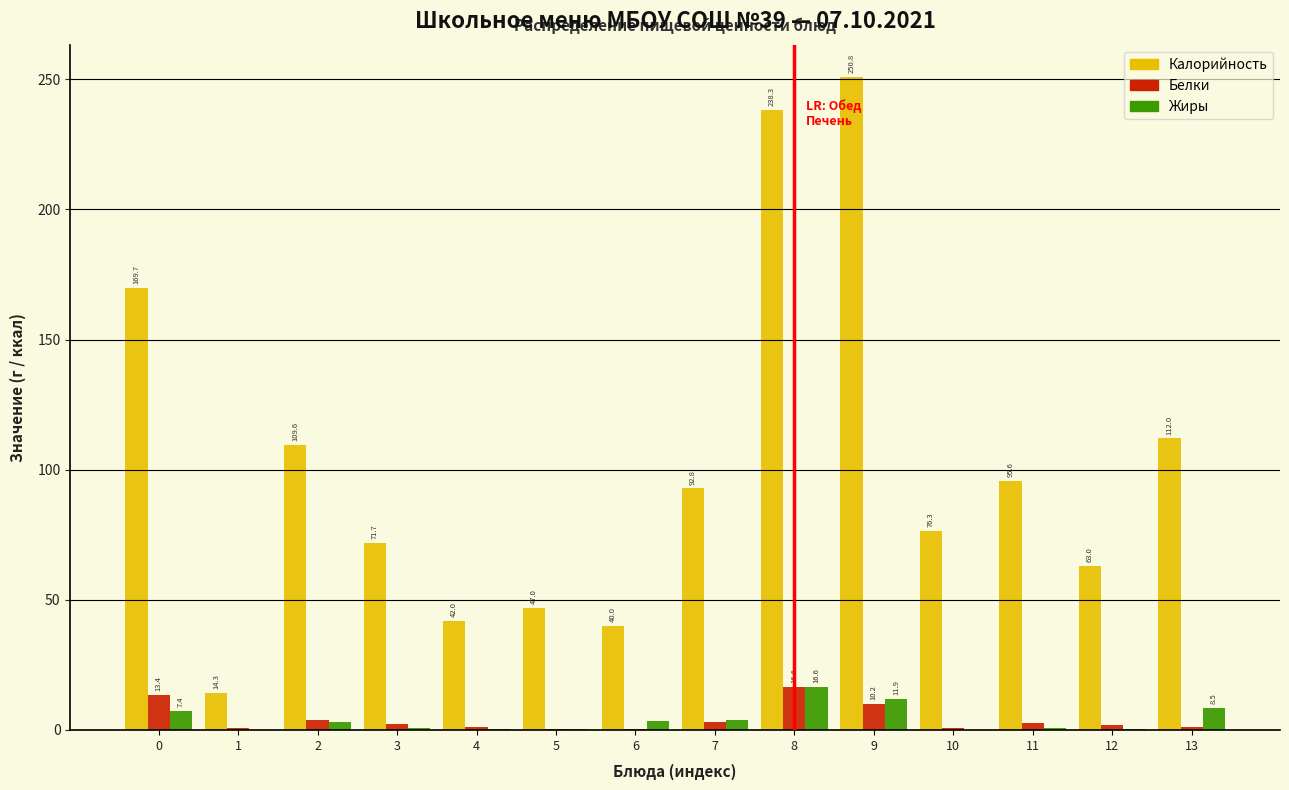

What is the maximum value shown in the chart?

250.8